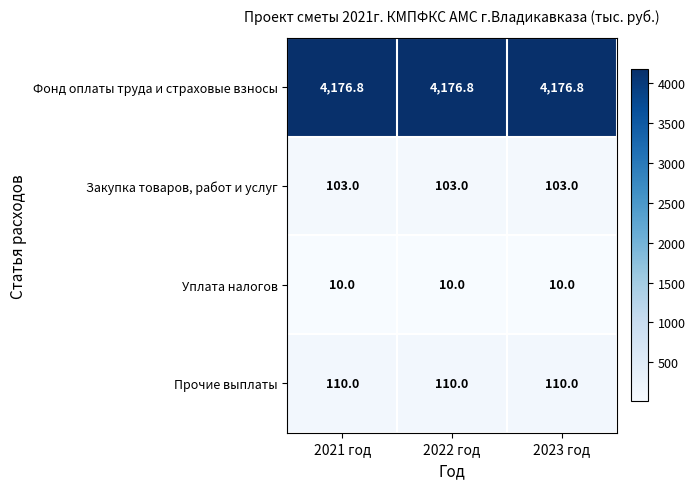

What is the spread (max minus min) of values at 2023 год?

4166.8